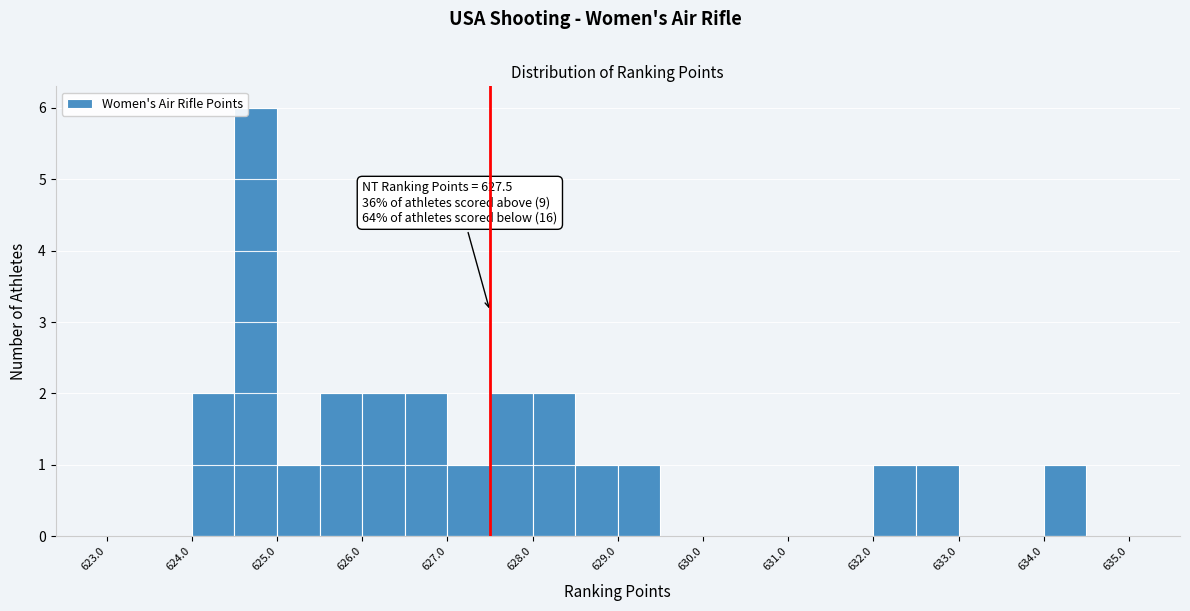

Which range on the x-axis has the tallest bar?

624.5 to 625.0